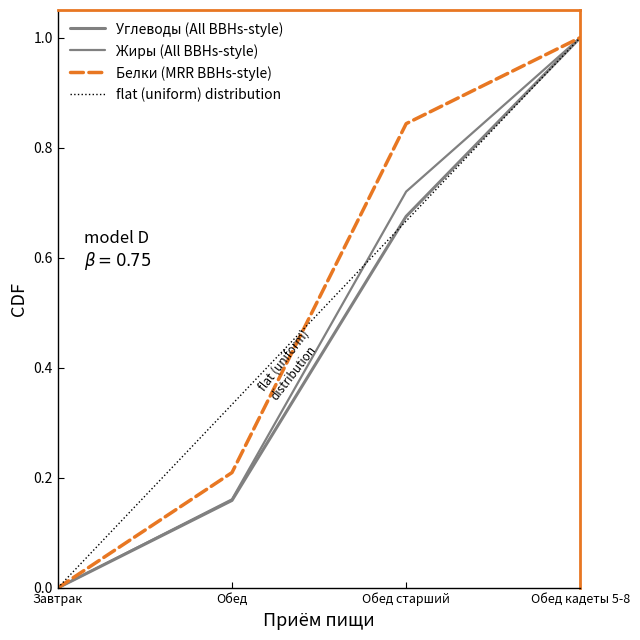

Reading left to right, transcribe all the data shown in this chart.

Углеводы: Завтрак=0.0	Обед=0.2	Обед старший=0.7	Обед кадеты 5-8=1.0
Жиры: Завтрак=0.0	Обед=0.2	Обед старший=0.7	Обед кадеты 5-8=1.0
Белки: Завтрак=0.0	Обед=0.2	Обед старший=0.8	Обед кадеты 5-8=1.0